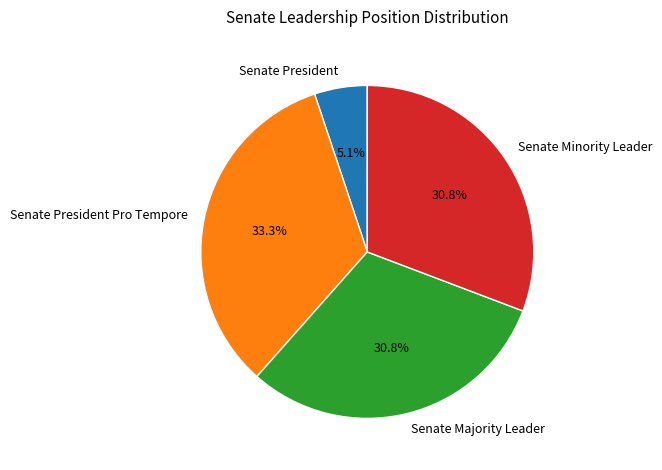

True or false: Senate President Pro Tempore accounts for 24% of the total.

False